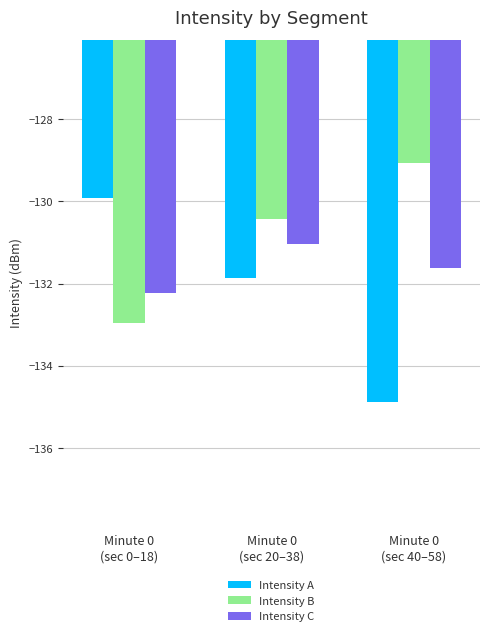

Count the number of categories in the chart.

3